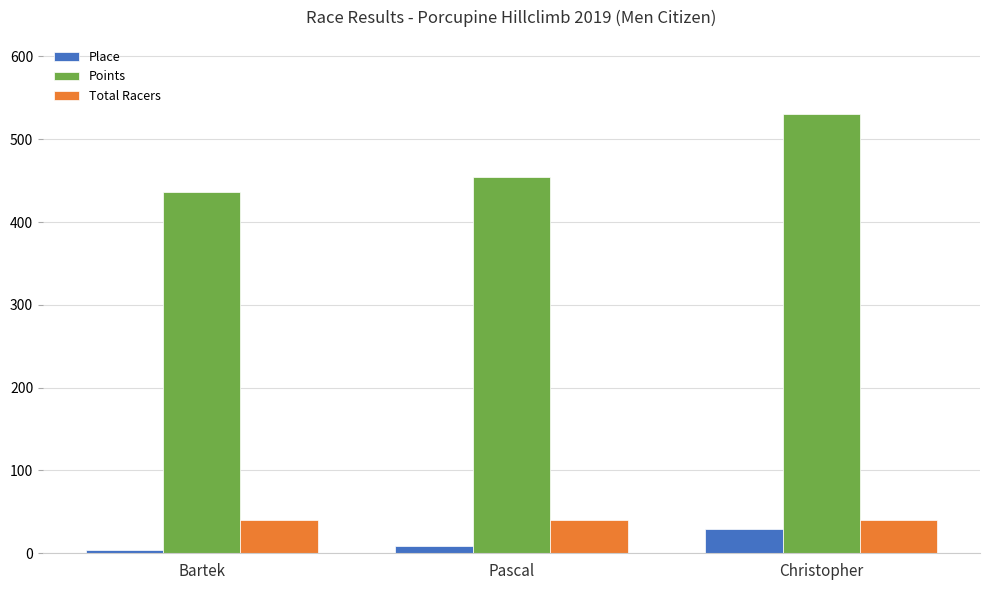

What is the total value across all series at Pascal?

504.0